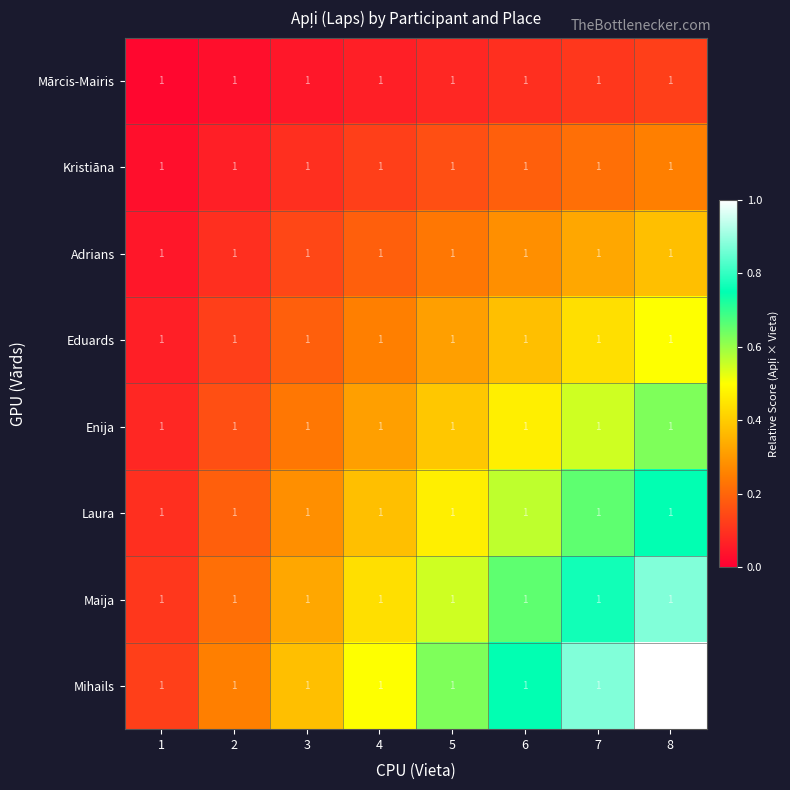

Is the value of Laura at 8 greater than the value of Adrians at 2?

Yes